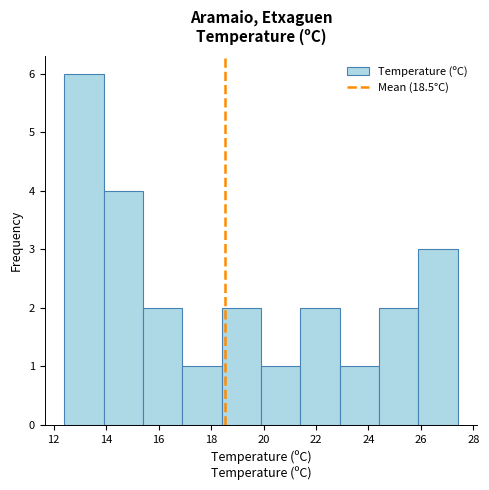

Reading left to right, list every bar in this chart as the range it spans on the x-axis followed by its height. Neither the bar edges nor the heights are printed on the chart, so give them approximately, as read against the axes.

12.4 to 13.9: 6
13.9 to 15.4: 4
15.4 to 16.9: 2
16.9 to 18.4: 1
18.4 to 19.9: 2
19.9 to 21.4: 1
21.4 to 22.9: 2
22.9 to 24.4: 1
24.4 to 25.9: 2
25.9 to 27.4: 3